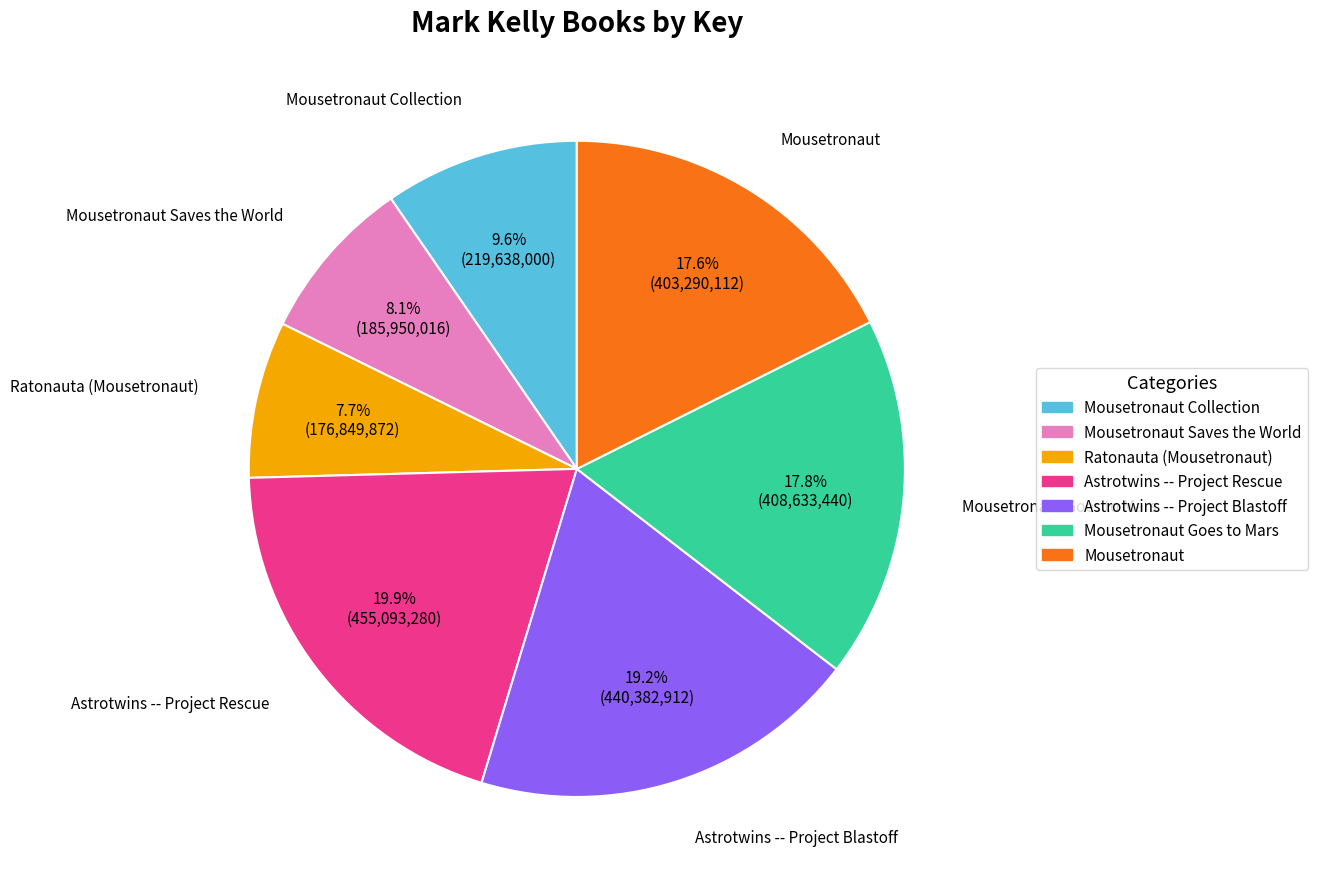

Does any single category account for the majority?

No